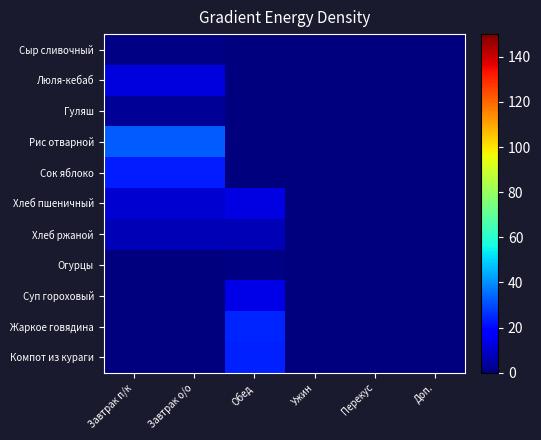

How many categories are shown in the chart?

6